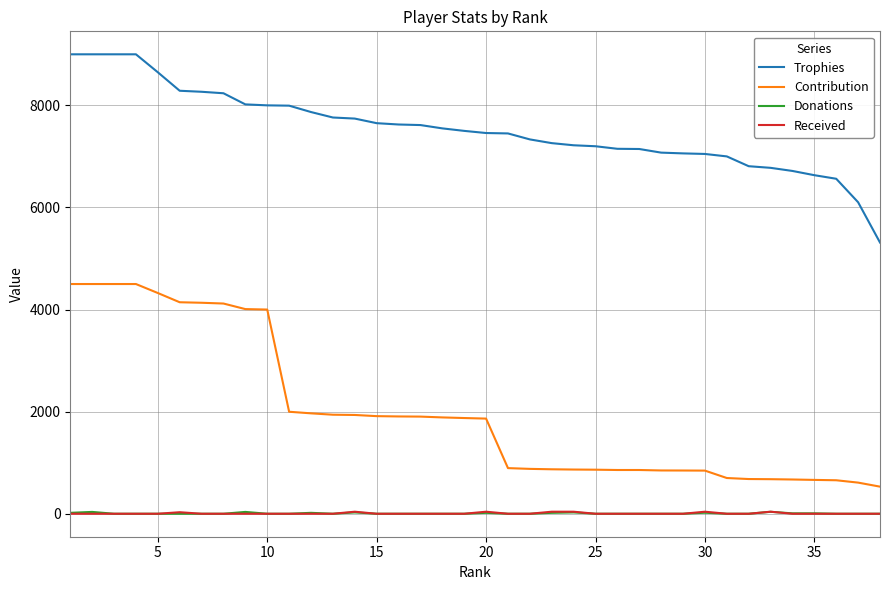

What are all the series names shown in the legend?

Trophies, Contribution, Donations, Received